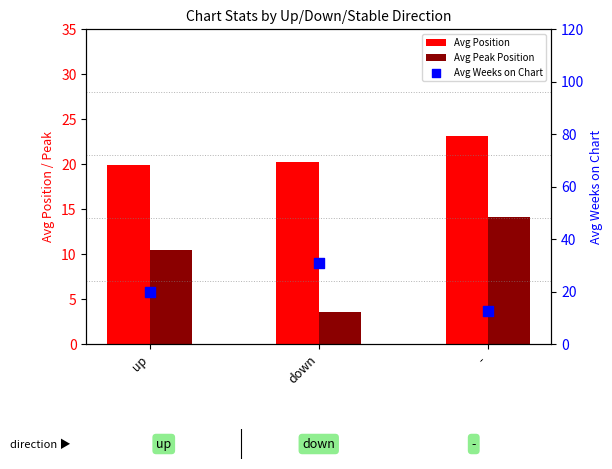

What is the total value across all series at down?

54.6